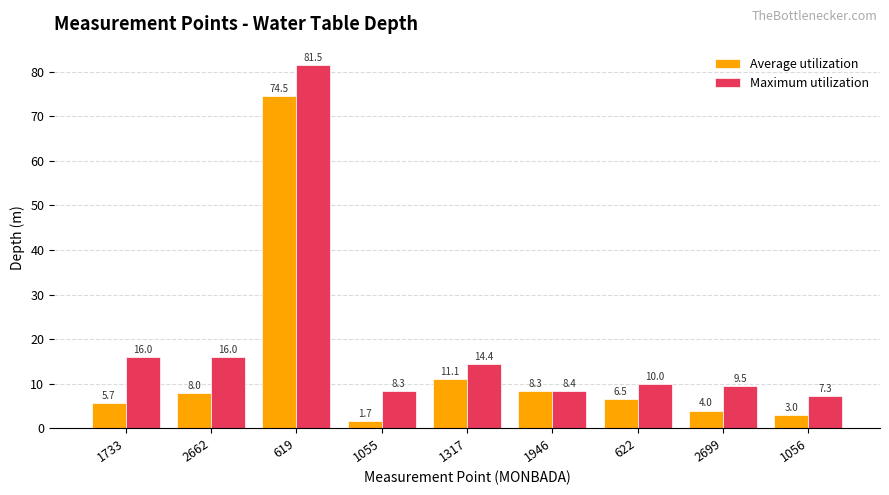

How many values in the Average utilization series exceed 6?

5